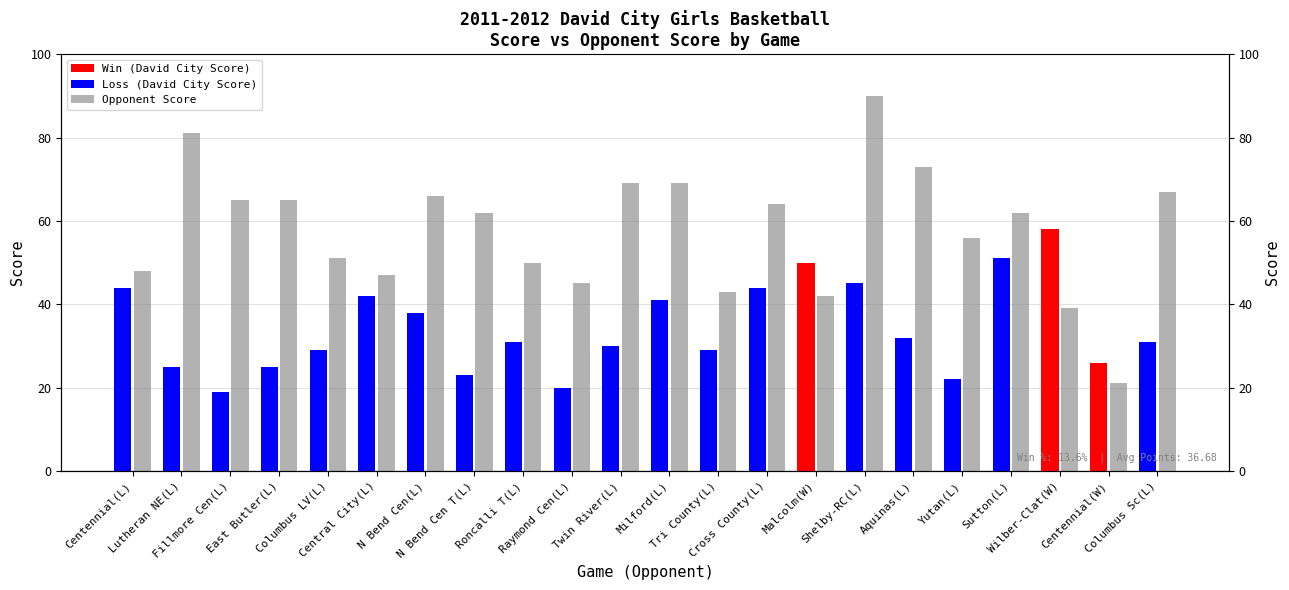

Reading left to right, list all the values displayed in this chart.

David City Score: Centennial(L)=44	Lutheran NE(L)=25	Fillmore Cen(L)=19	East Butler(L)=25	Columbus LV(L)=29	Central City(L)=42	N Bend Cen(L)=38	N Bend Cen T(L)=23	Roncalli T(L)=31	Raymond Cen(L)=20	Twin River(L)=30	Milford(L)=41	Tri County(L)=29	Cross County(L)=44	Malcolm(W)=50	Shelby-RC(L)=45	Aquinas(L)=32	Yutan(L)=22	Sutton(L)=51	Wilber-Clat(W)=58	Centennial(W)=26	Columbus Sc(L)=31
Opponent Score: Centennial(L)=48	Lutheran NE(L)=81	Fillmore Cen(L)=65	East Butler(L)=65	Columbus LV(L)=51	Central City(L)=47	N Bend Cen(L)=66	N Bend Cen T(L)=62	Roncalli T(L)=50	Raymond Cen(L)=45	Twin River(L)=69	Milford(L)=69	Tri County(L)=43	Cross County(L)=64	Malcolm(W)=42	Shelby-RC(L)=90	Aquinas(L)=73	Yutan(L)=56	Sutton(L)=62	Wilber-Clat(W)=39	Centennial(W)=21	Columbus Sc(L)=67